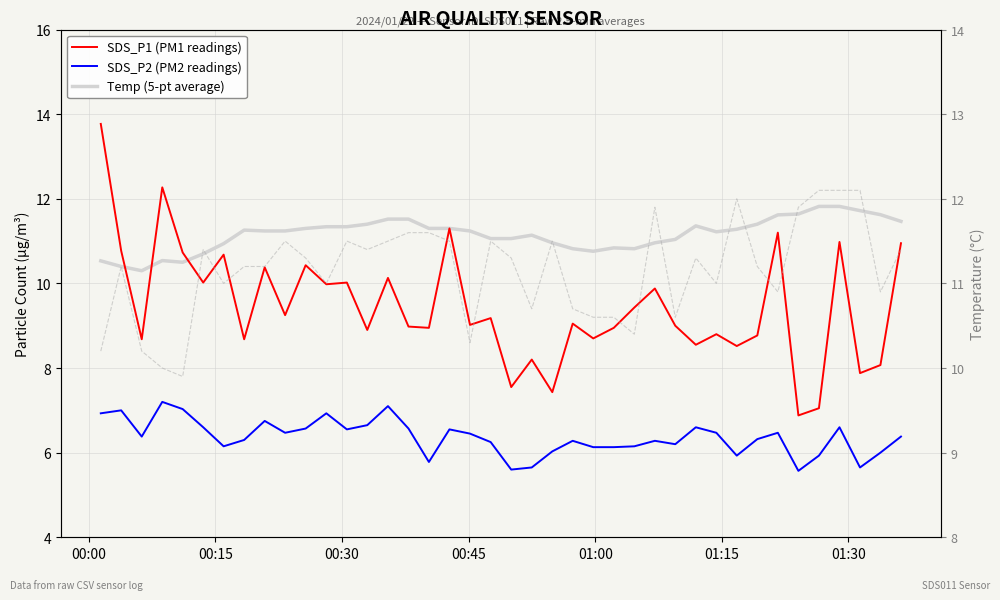

What is the difference between the second highest and second lowest values in the SDS_P1 (PM1 readings) series?

5.2